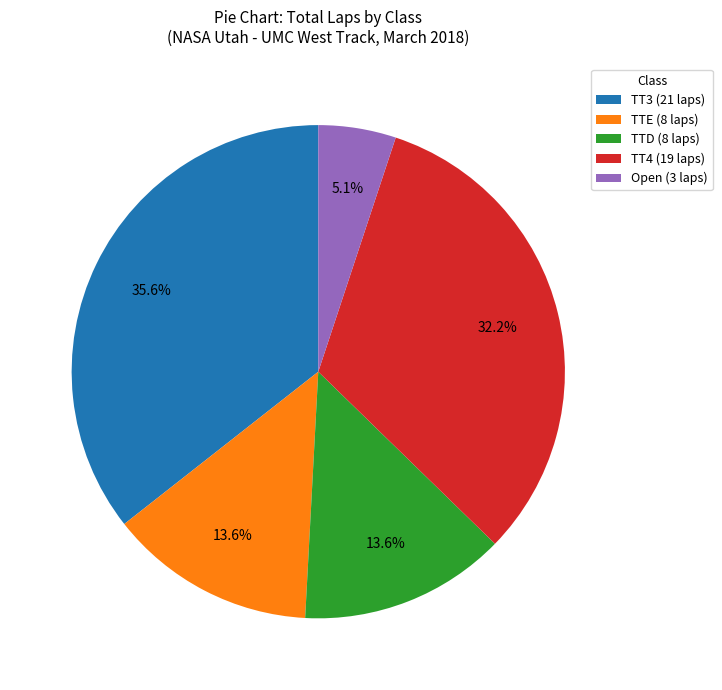

Which slice is the largest?

TT3 (21 laps)